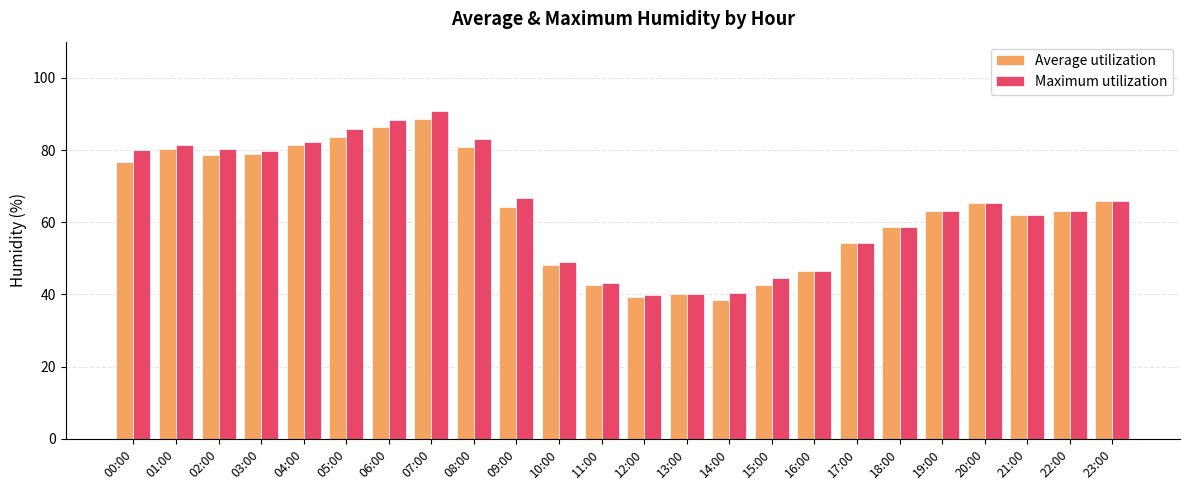

How many groups of bars are there?

24